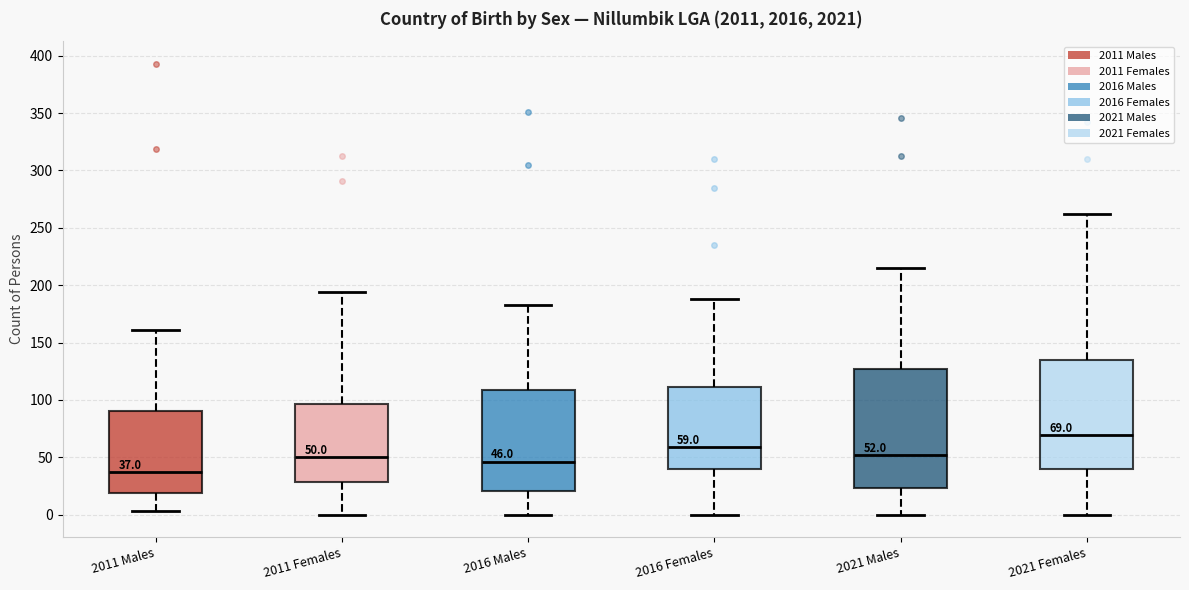

Comparing the boxes themselves (not the whiskers), which one is the tallest?

2021 Males